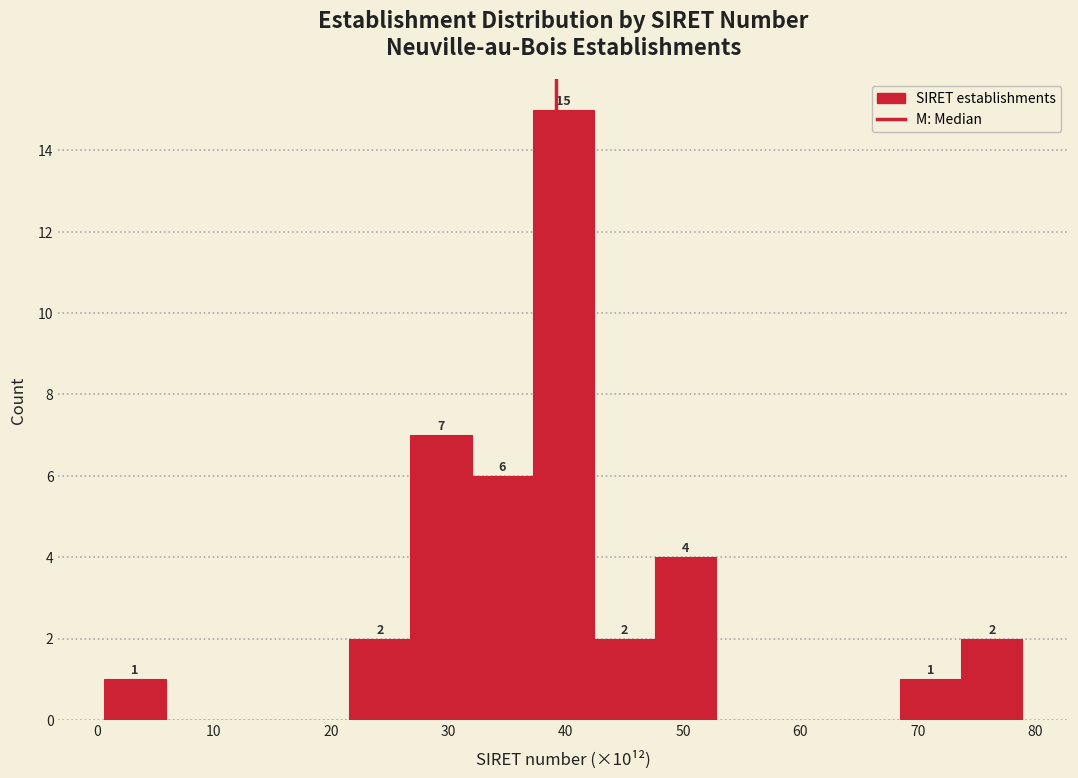

Over which range of the x-axis is the bar tallest?

37 to 42